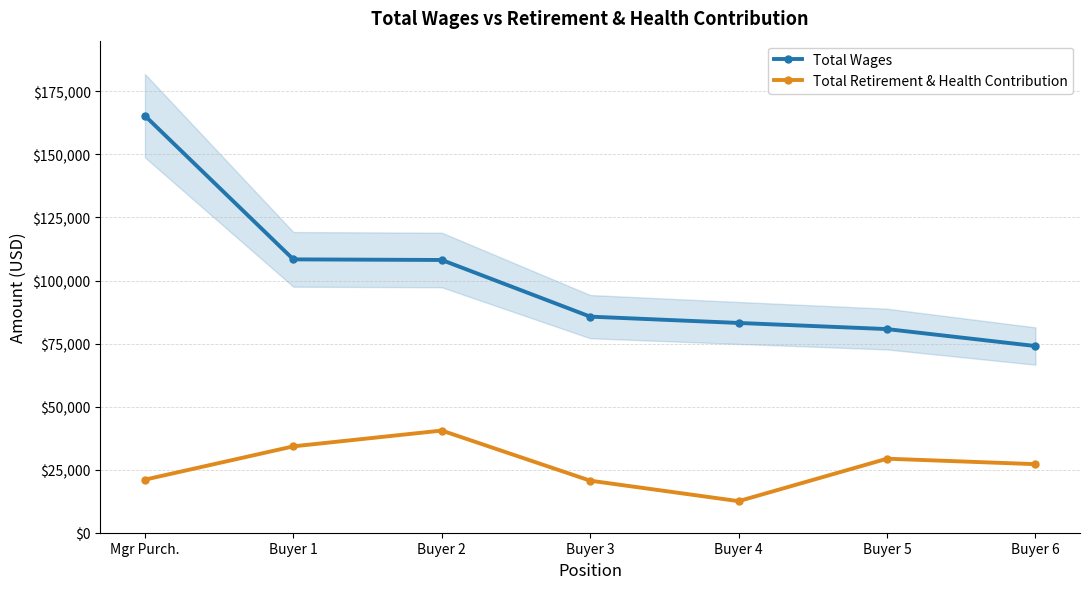

Which series has the largest total across all categories?

Total Wages